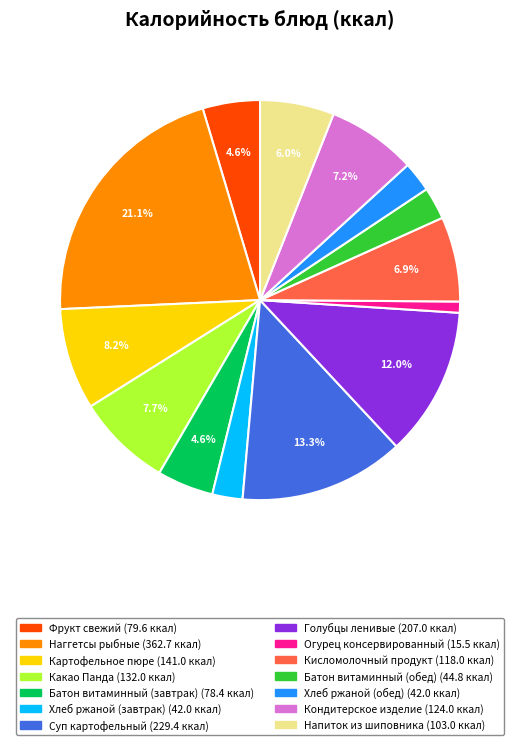

To the nearest percent, what percentage of the pie is Какао Панда?

8%